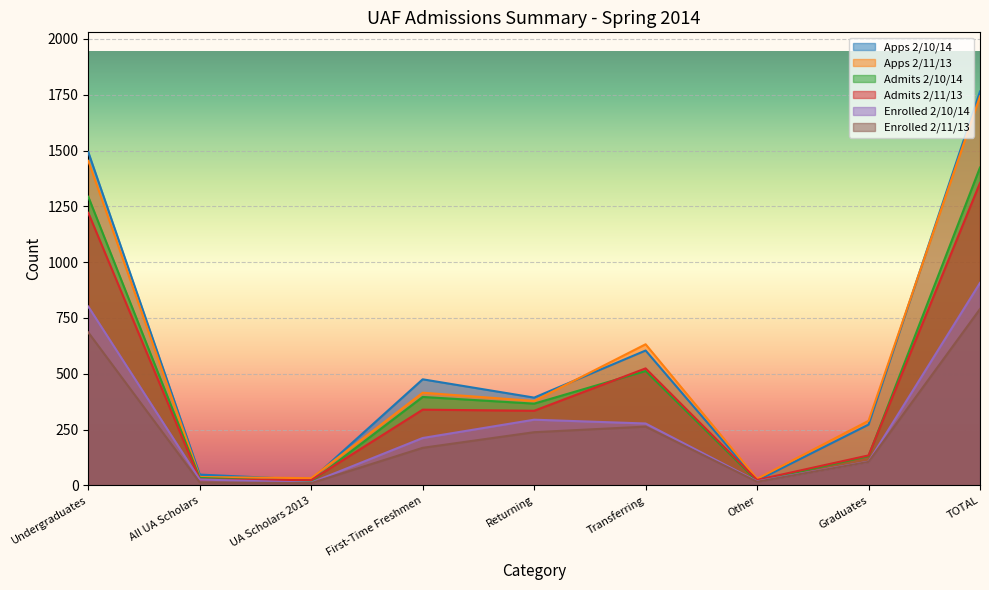

Reading right to left, extract all data points from this chart.

Apps 2/10/14: 1765	272	21	604	393	475	25	48	1493
Apps 2/11/13: 1743	289	29	632	378	415	32	37	1454
Admits 2/10/14: 1424	131	19	512	366	396	16	33	1293
Admits 2/11/13: 1355	134	24	524	334	339	23	26	1221
Enrolled 2/10/14: 907	106	18	277	294	212	12	26	801
Enrolled 2/11/13: 790	105	16	263	238	168	10	13	685